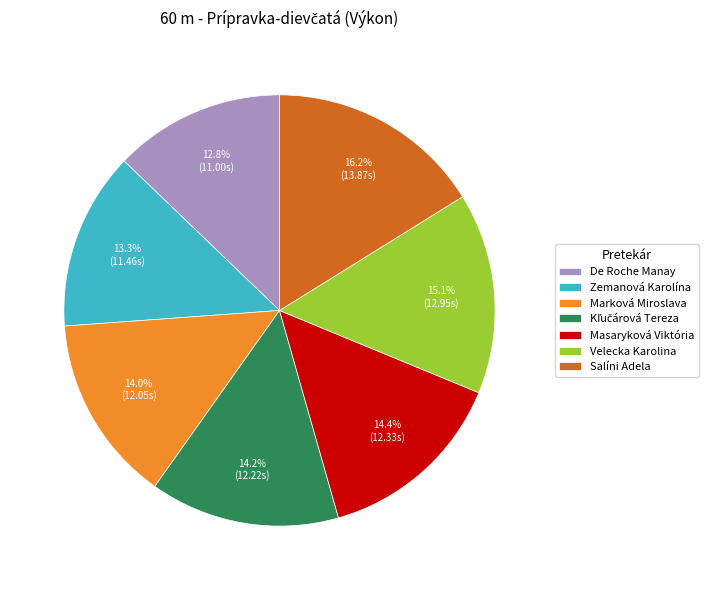

Between Marková Miroslava and Zemanová Karolína, which is larger?

Marková Miroslava